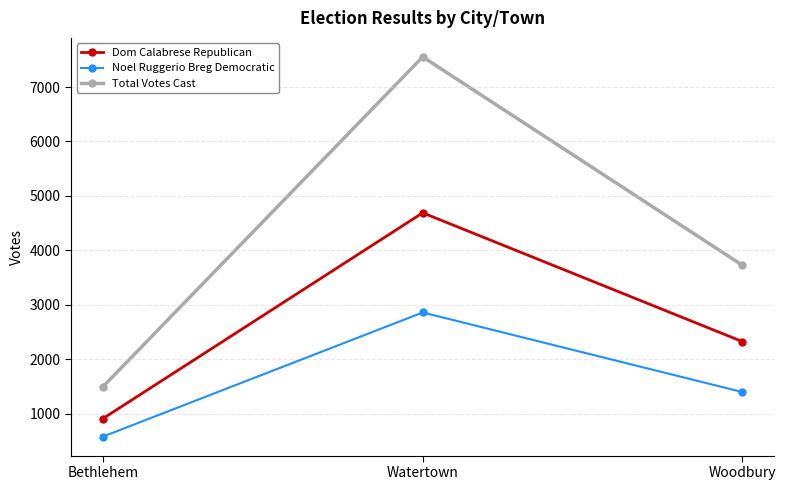

What is the maximum value shown in the chart?

7553